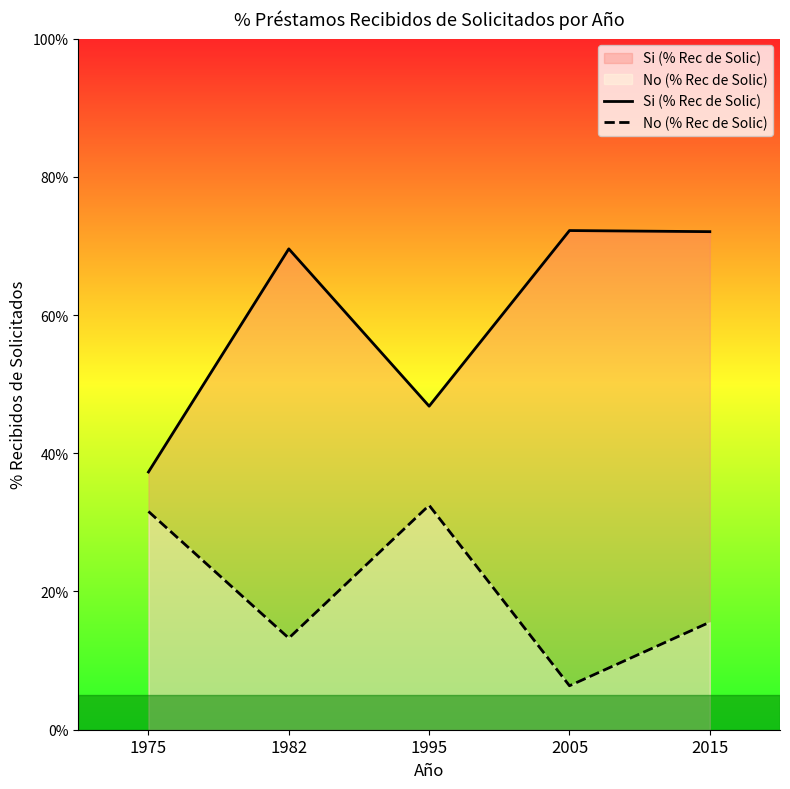

True or false: Si (% Rec de Solic) and No (% Rec de Solic) cross at least once.

False